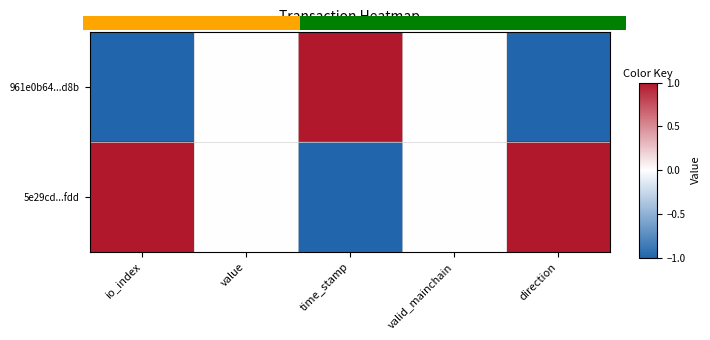

Which series has the widest spread of values?

5e29cd...fdd